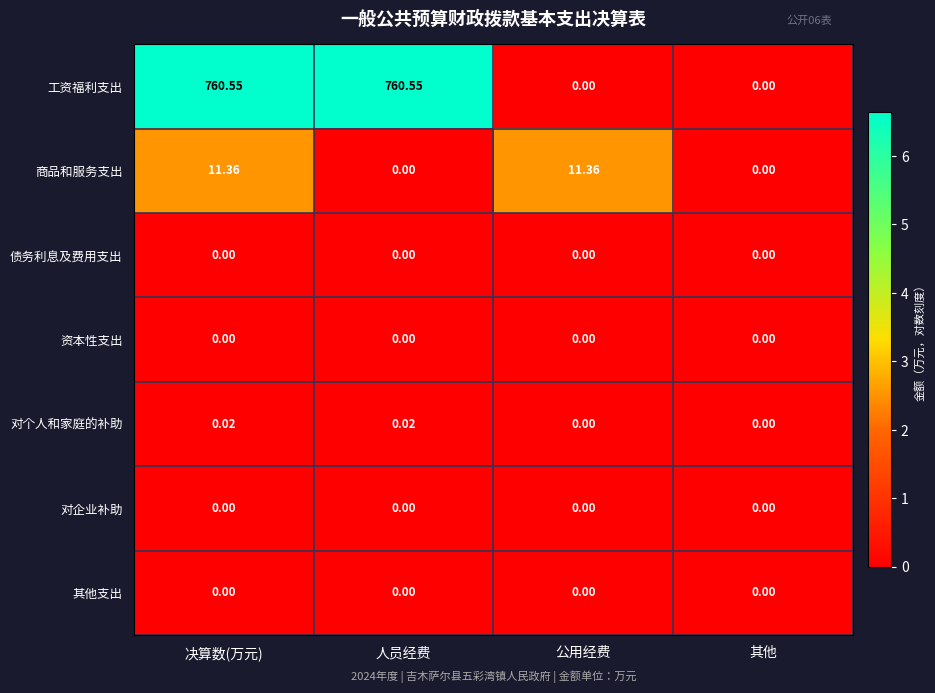

Which series has the largest total across all categories?

工资福利支出